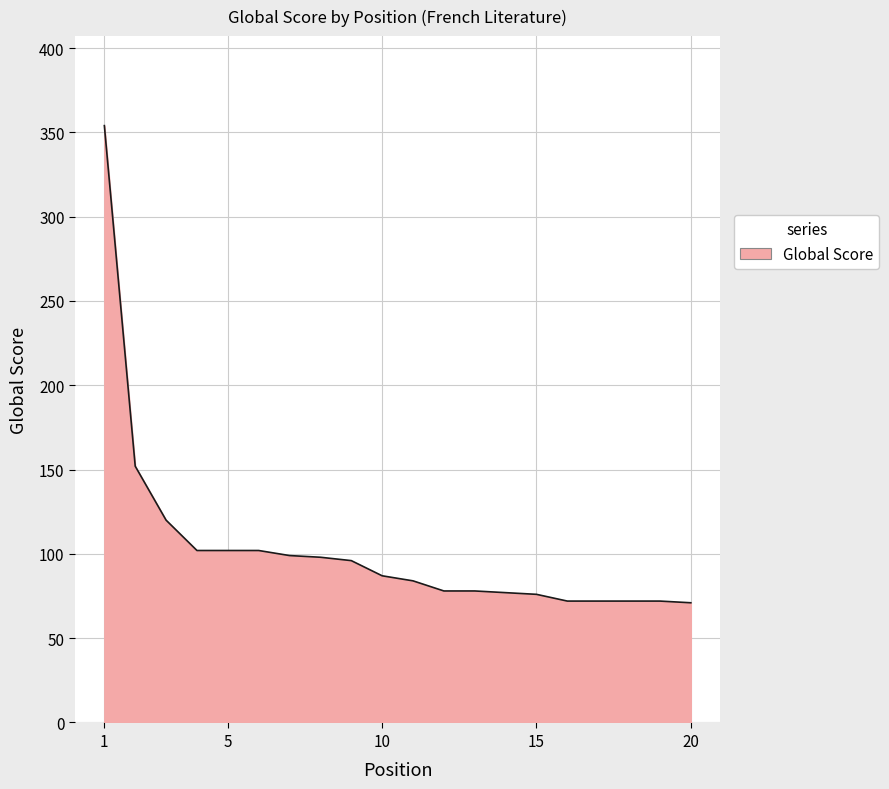

What is the maximum value shown in the chart?

354